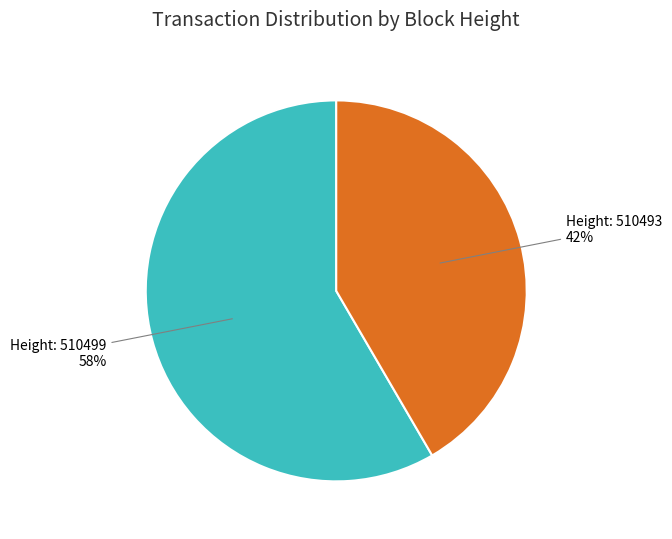

Is there a majority slice in this chart?

Yes